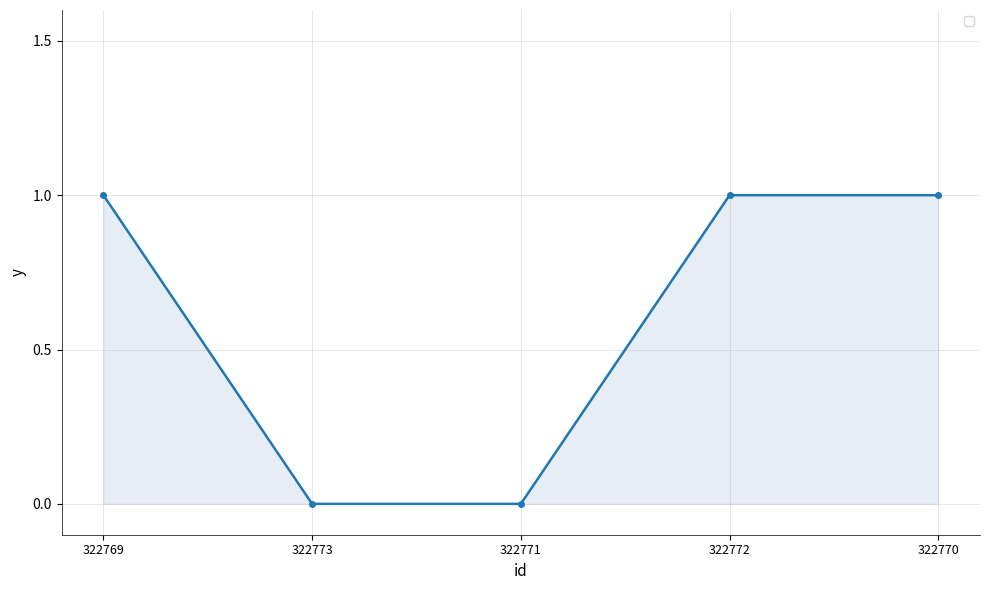

Count the number of categories in the chart.

5